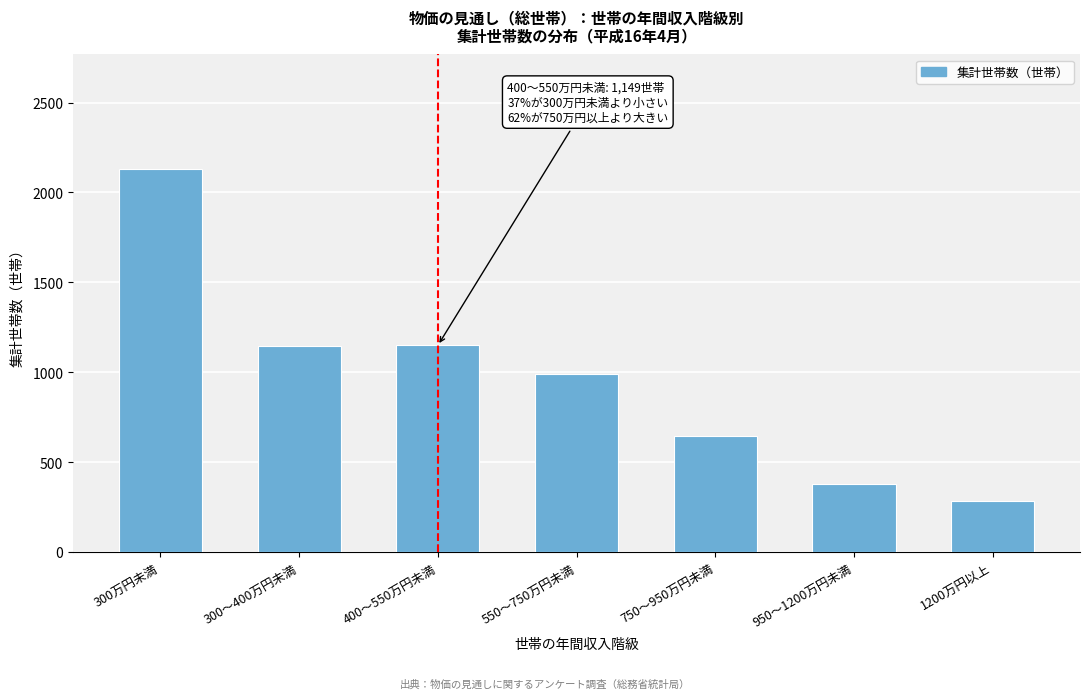

Is it true that the value at 400～550万円未満 is 324?

False